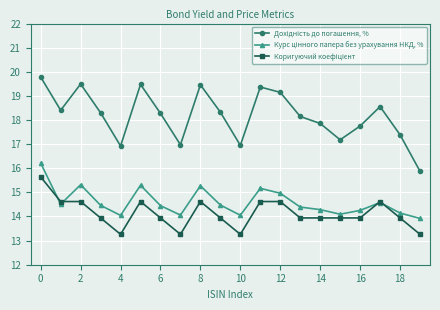

What is the minimum value shown in the chart?

13.3